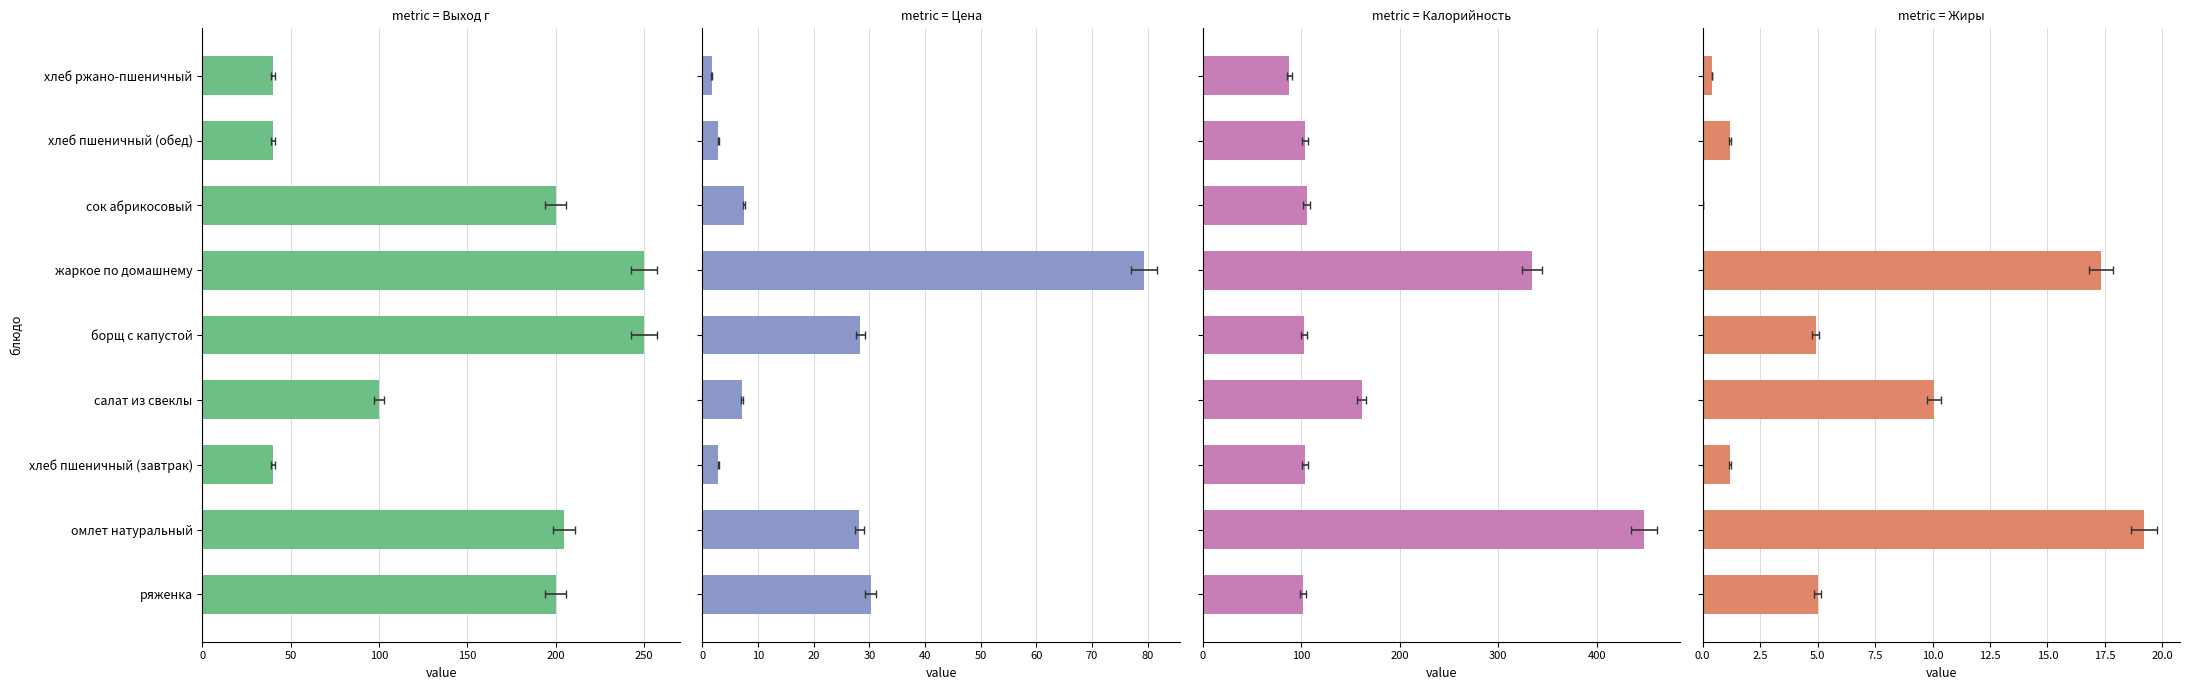

The Калорийность series shows 142.6 at хлеб пшеничный (обед). True or false?

False